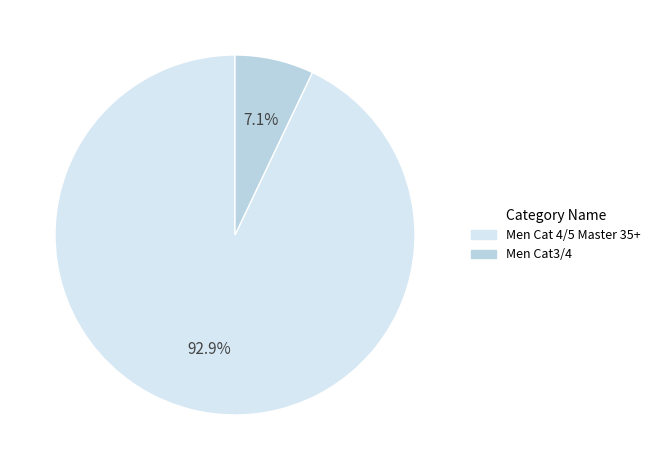

How many slices are in this pie chart?

2